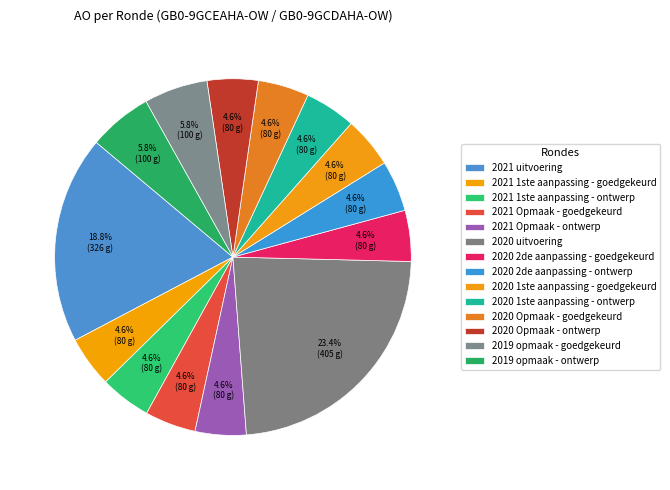

How many segments does this pie chart have?

14